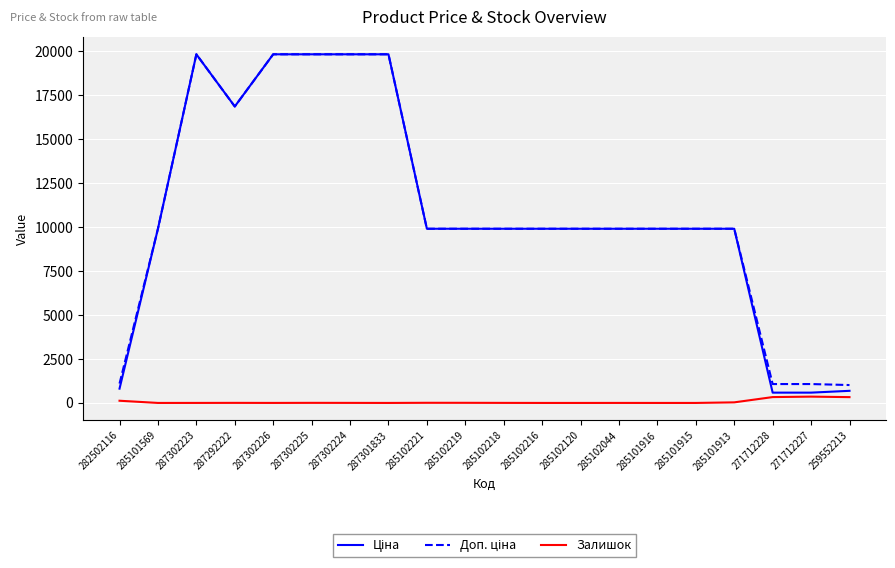

The Залишок series shows 1.0 at 287302223. True or false?

True